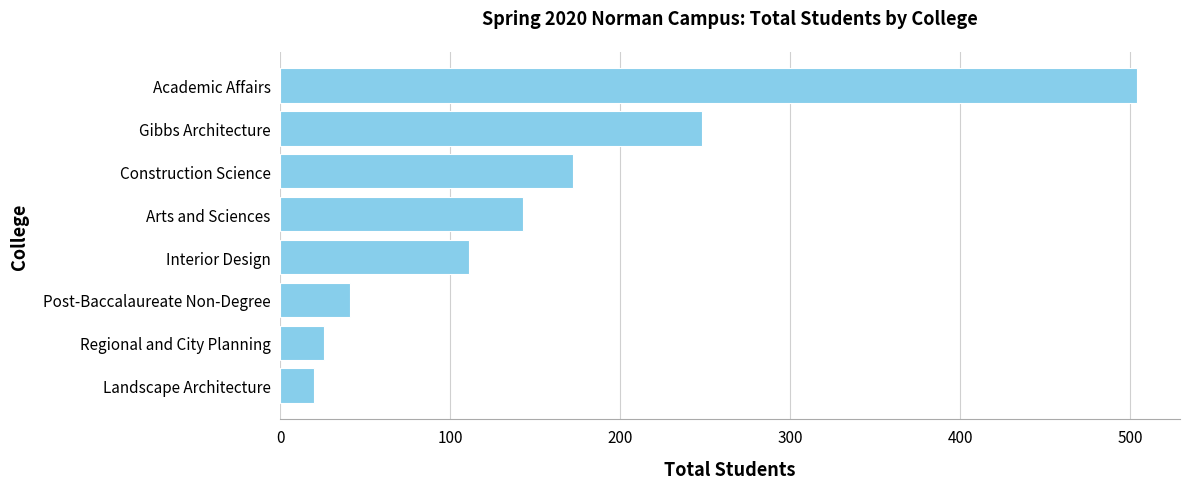

Approximately how many times larger is the value at Arts and Sciences compared to Gibbs Architecture?

0.6